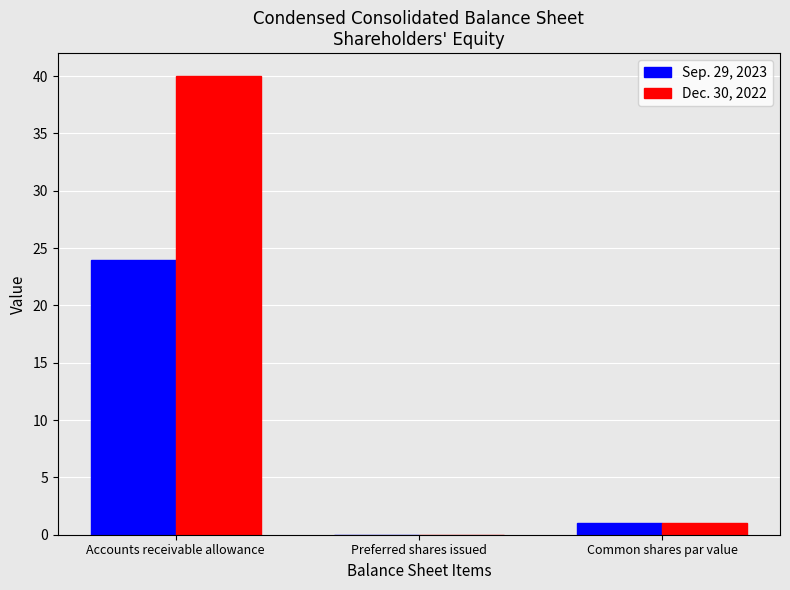

Which label corresponds to the largest value in the chart?

Accounts receivable allowance